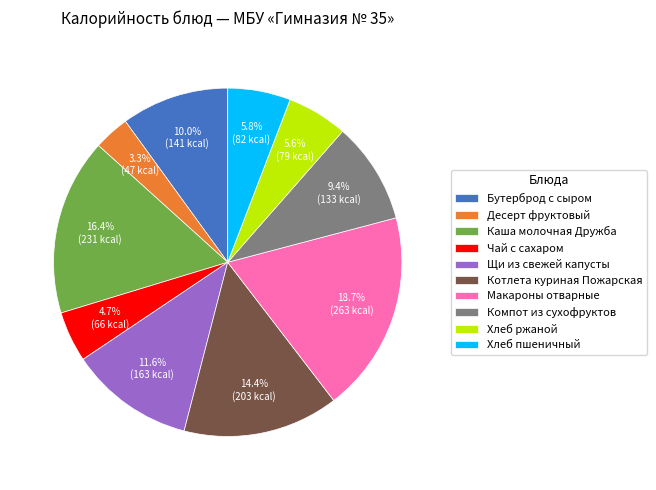

Does any single category account for the majority?

No